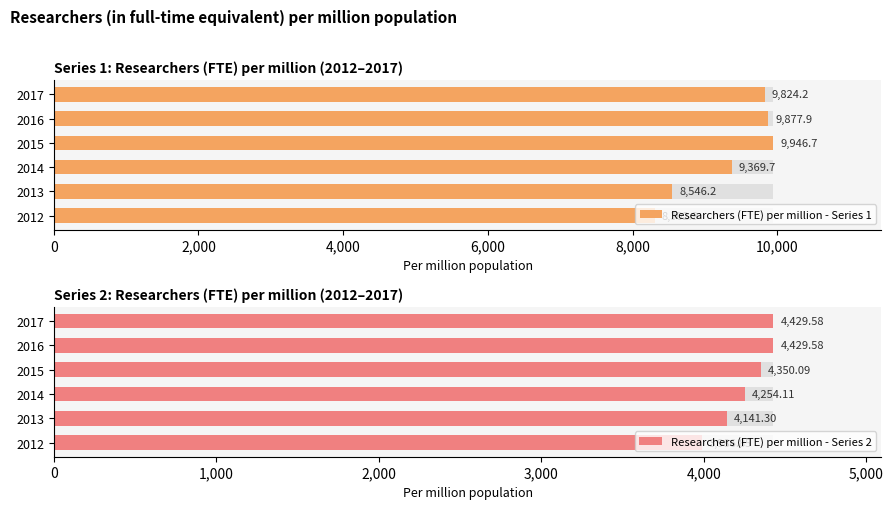

How many data points in Researchers (FTE) per million - Series 2 are above 4350?

3